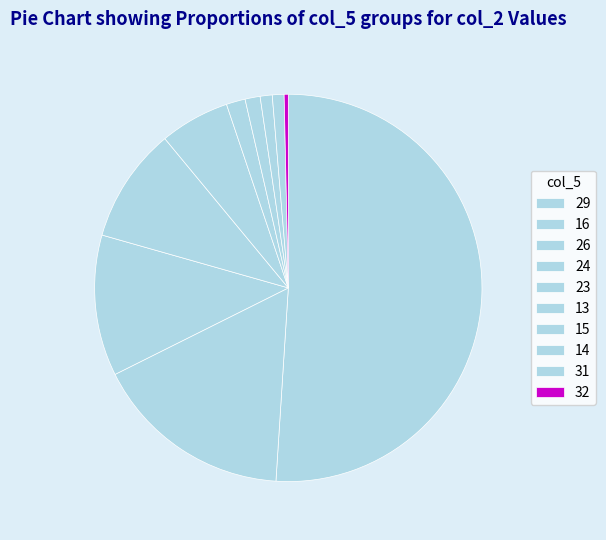

Which category has the smallest portion of the pie?

32